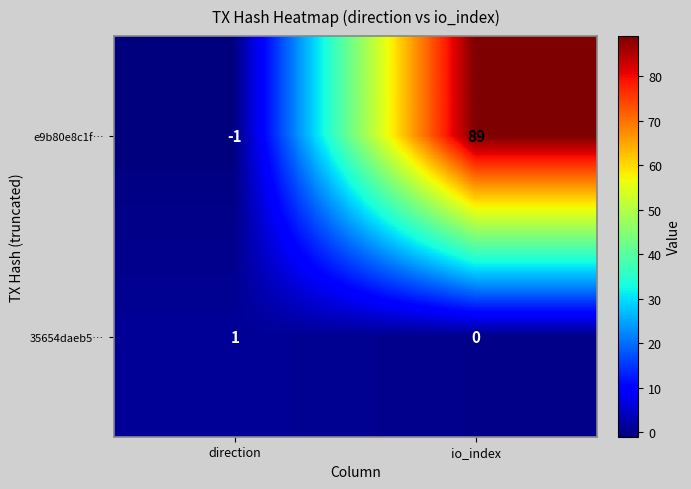

Reading right to left, extract all data points from this chart.

e9b80e8c1f…: 89	-1
35654daeb5…: 0	1